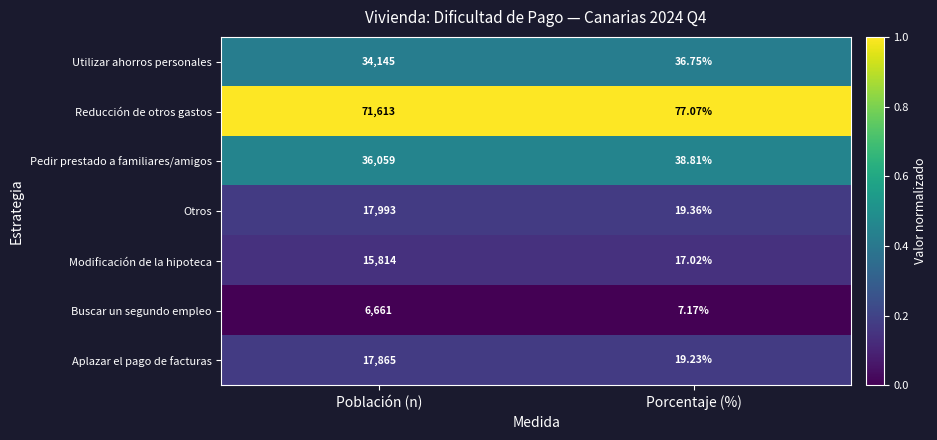

Where is Reducción de otros gastos nearest to the value 35845?

Porcentaje (%)